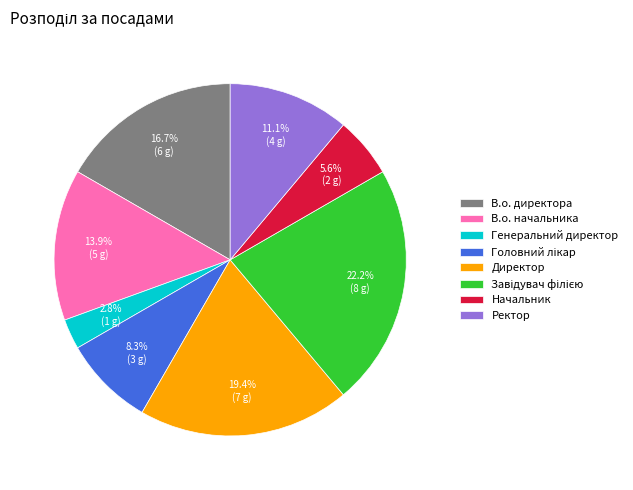

Between В.о. директора and Генеральний директор, which is larger?

В.о. директора